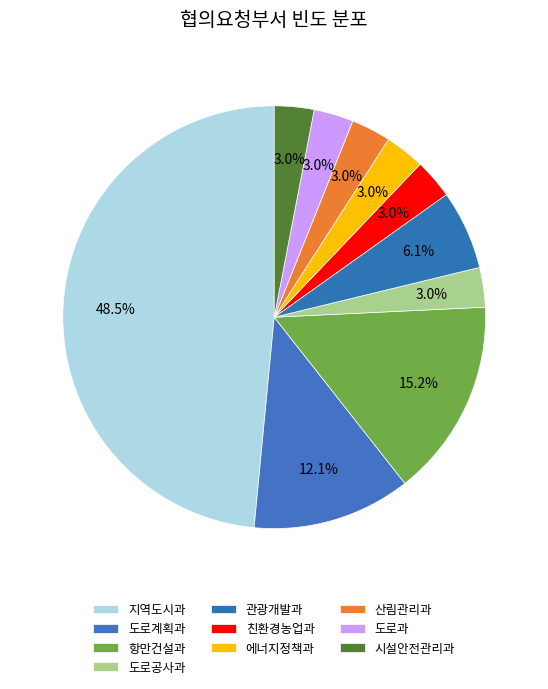

To the nearest percent, what percentage of the pie is 항만건설과?

15%